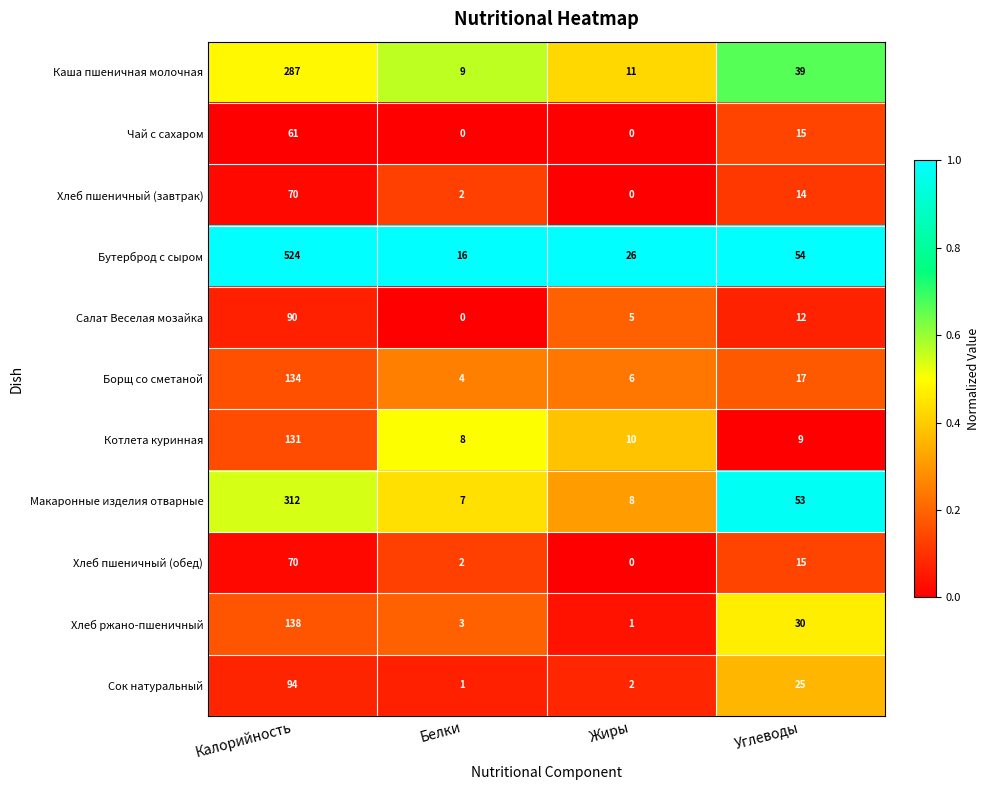

Which series has the widest spread of values?

Бутерброд с сыром